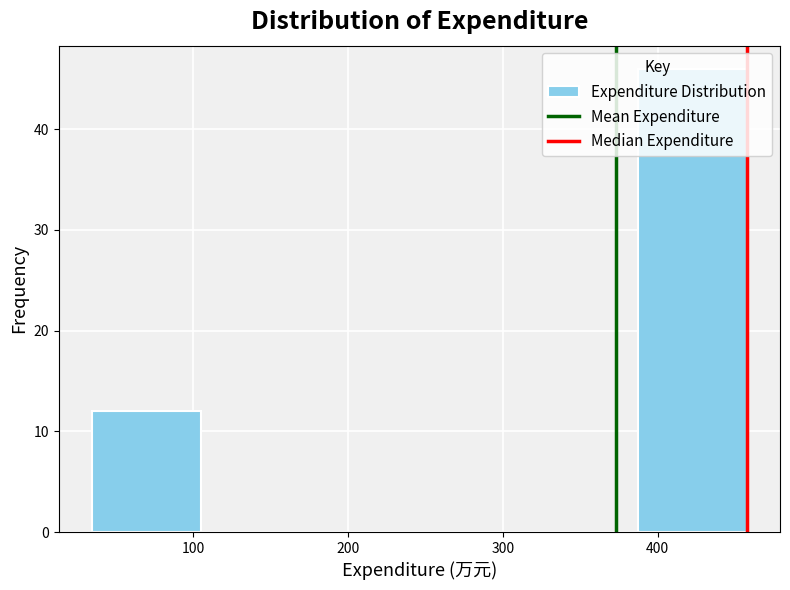

Reading left to right, list every bar in this chart as the range it spans on the x-axis followed by its height. Neither the bar edges nor the heights are printed on the chart, so give them approximately, as read against the axes.

30 to 100: 12
100 to 180: 0
180 to 250: 0
250 to 320: 0
320 to 390: 0
390 to 460: 46